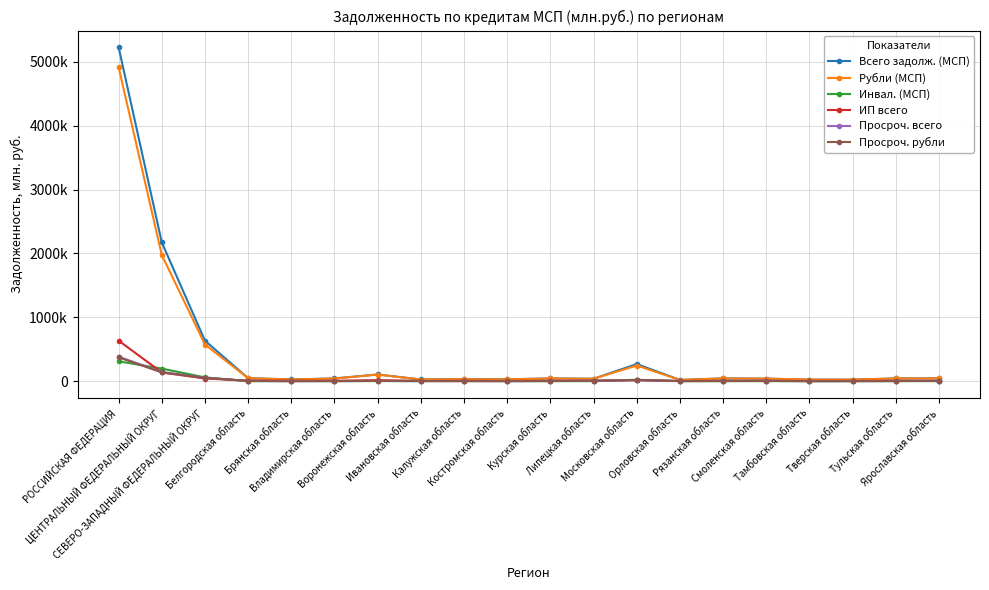

At which label does Инвал. (МСП) first exceed 1033?

РОССИЙСКАЯ ФЕДЕРАЦИЯ